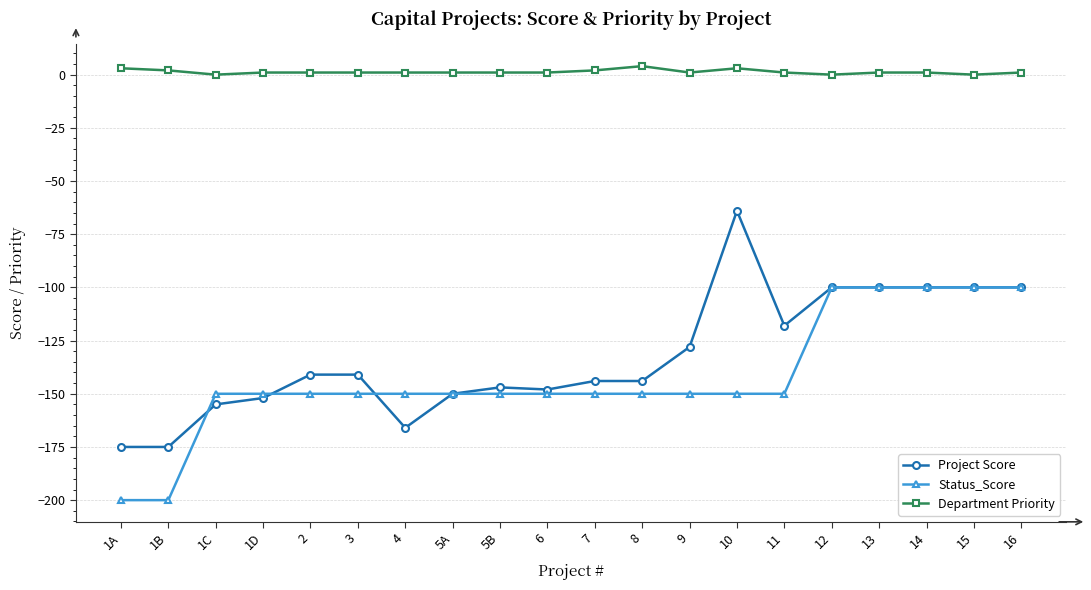

What is the smallest value displayed?

-200